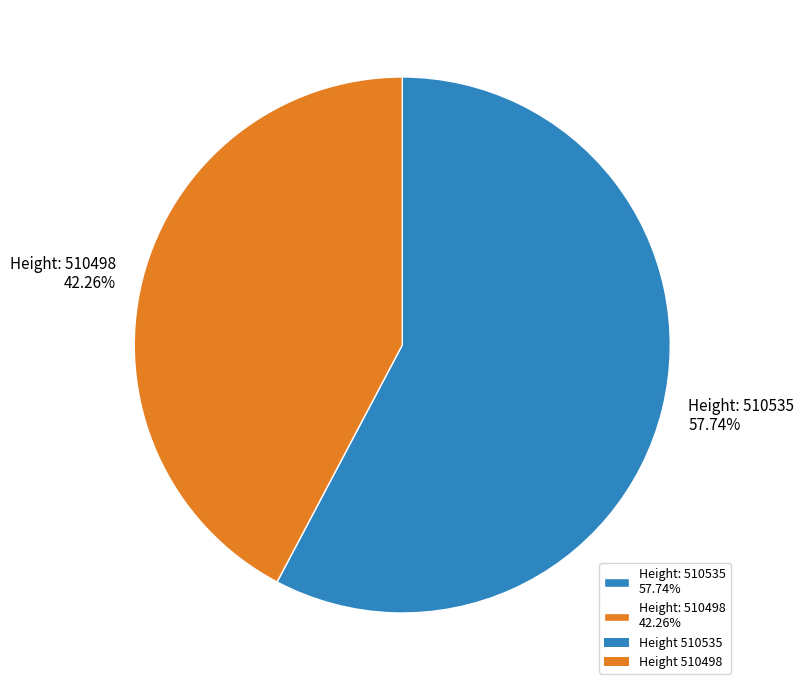

How many segments does this pie chart have?

2